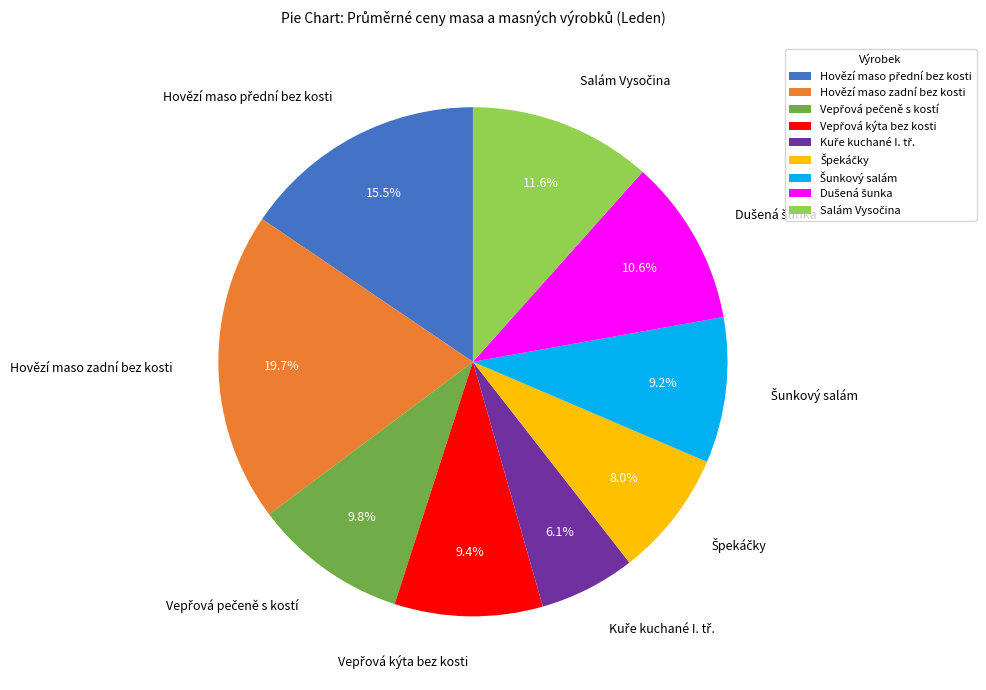

What is the largest slice in the pie chart?

Hovězí maso zadní bez kosti